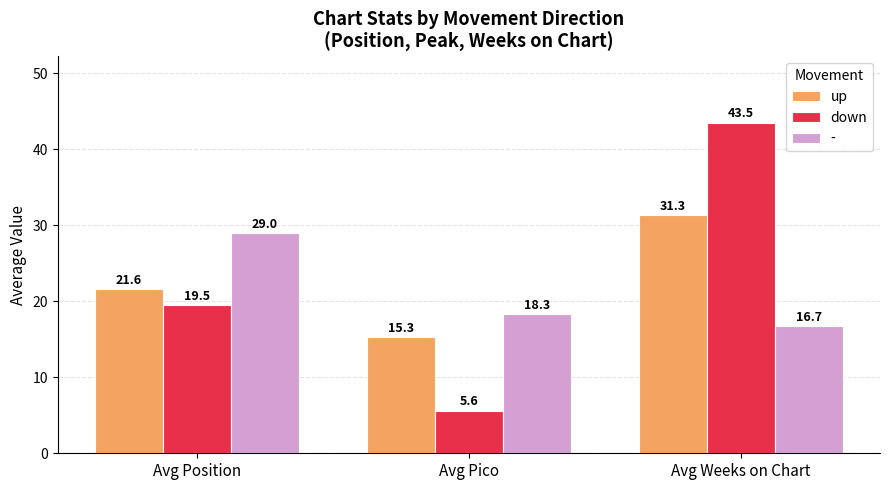

Reading right to left, extract all data points from this chart.

up: Avg Weeks on Chart=31.3	Avg Pico=15.3	Avg Position=21.6
down: Avg Weeks on Chart=43.5	Avg Pico=5.6	Avg Position=19.5
-: Avg Weeks on Chart=16.7	Avg Pico=18.3	Avg Position=29.0